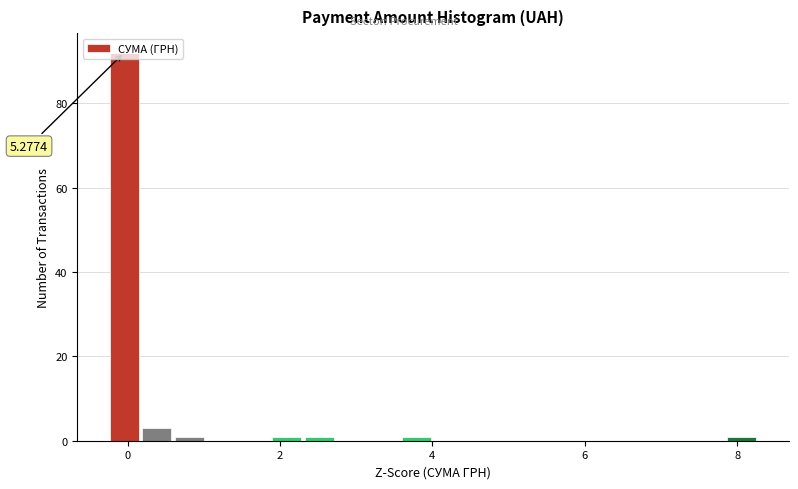

Read against the x-axis, roughly where is the centre of the tallest bar?

0.0